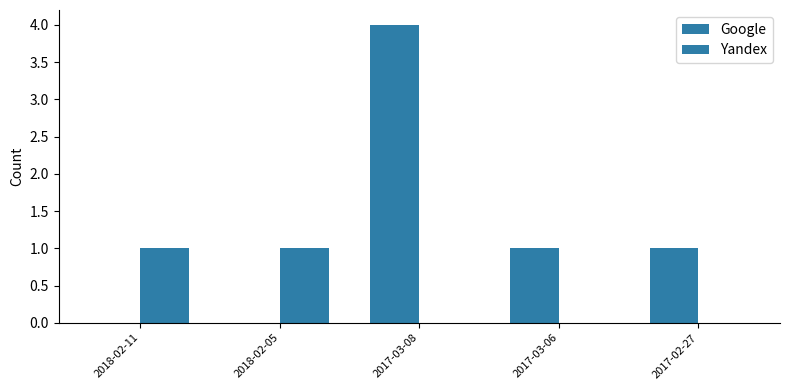

Where is Yandex nearest to the value 0?

2017-03-08